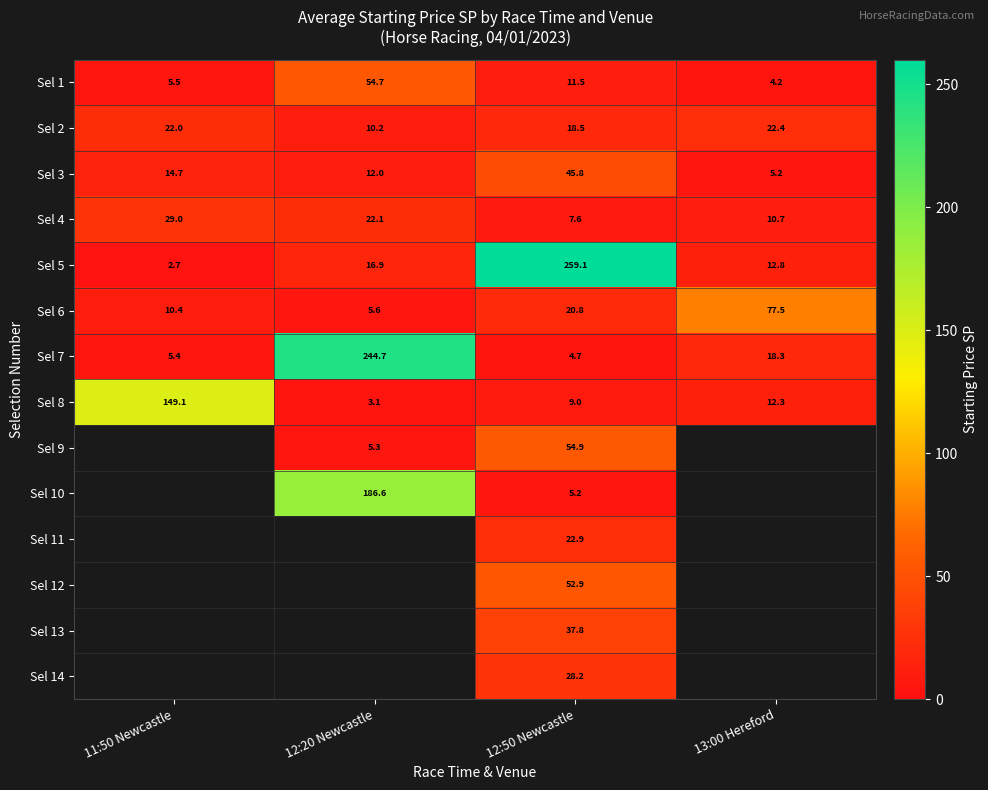

Is the value of Sel 4 at 13:00 Hereford greater than the value of Sel 5 at 13:00 Hereford?

No